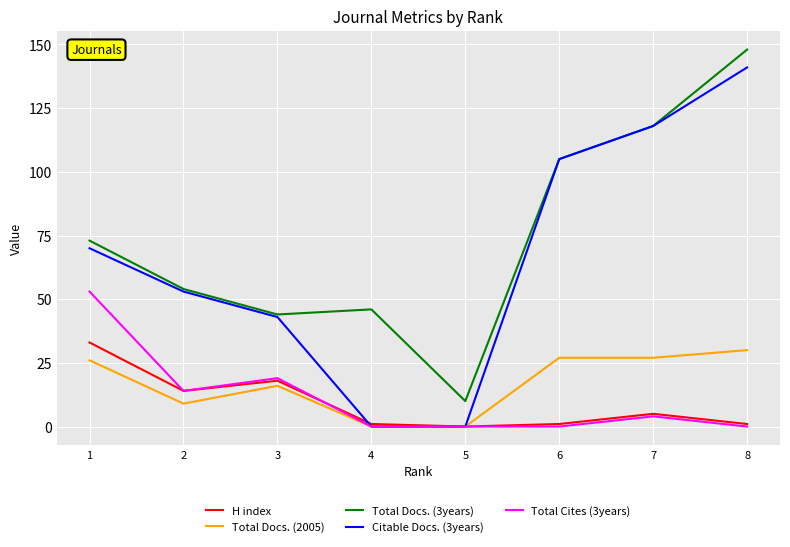

What is the sum of all H index values?

73